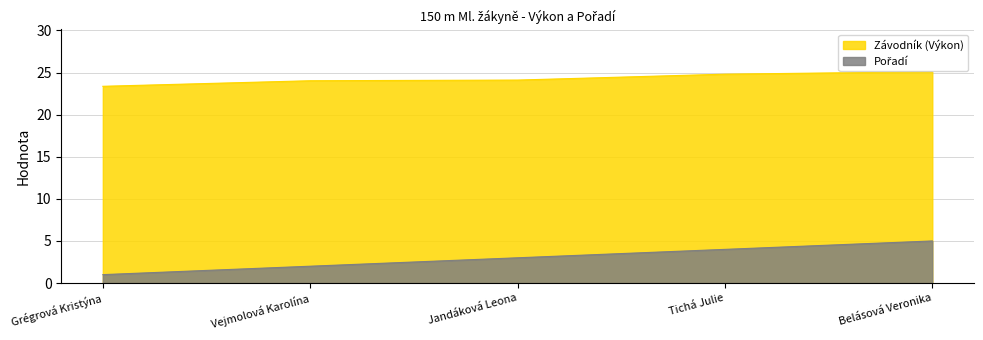

How many lines are shown in the chart?

2